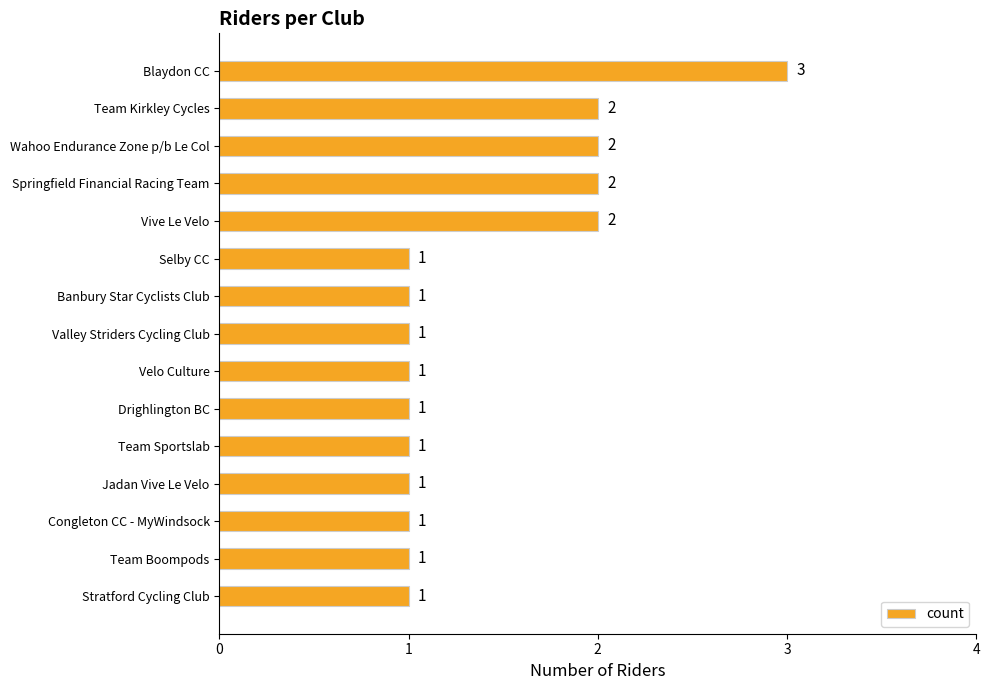

Between Team Kirkley Cycles and Jadan Vive Le Velo, which is larger?

Team Kirkley Cycles